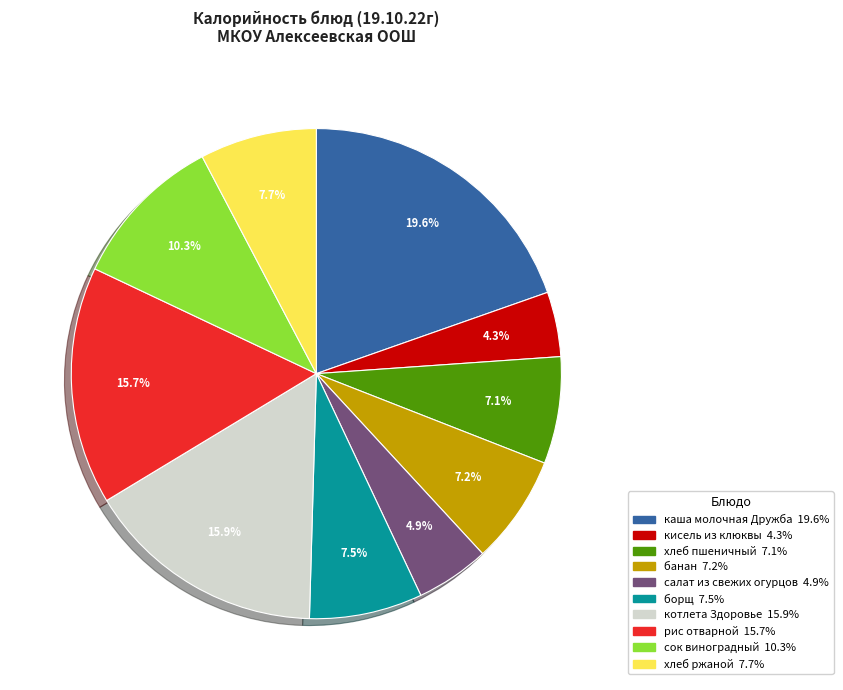

Do хлеб пшеничный and салат из свежих огурцов together represent more than half of the pie?

No